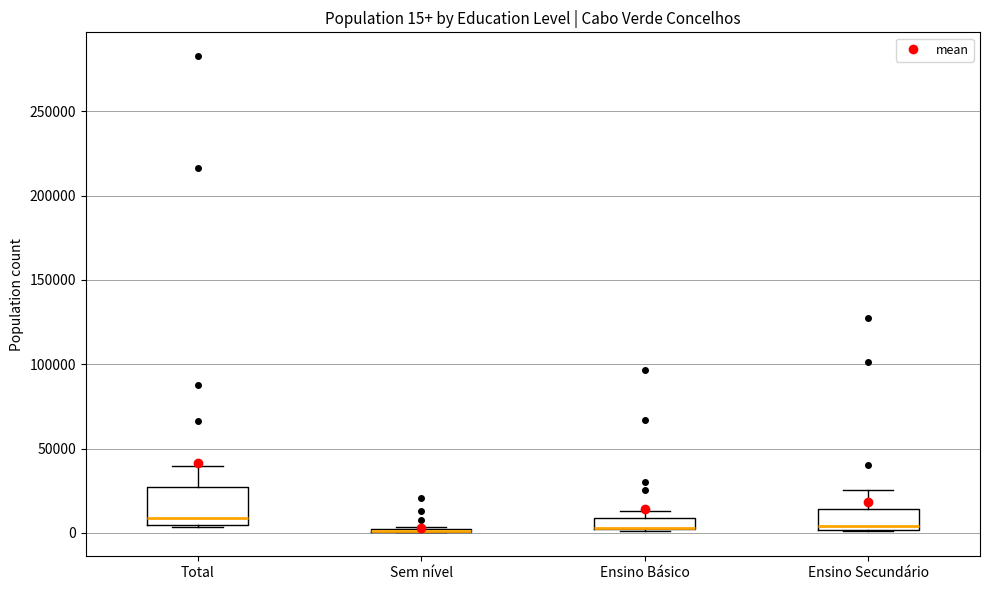

Which box is the tallest, from its lower edge to its upper edge?

Total